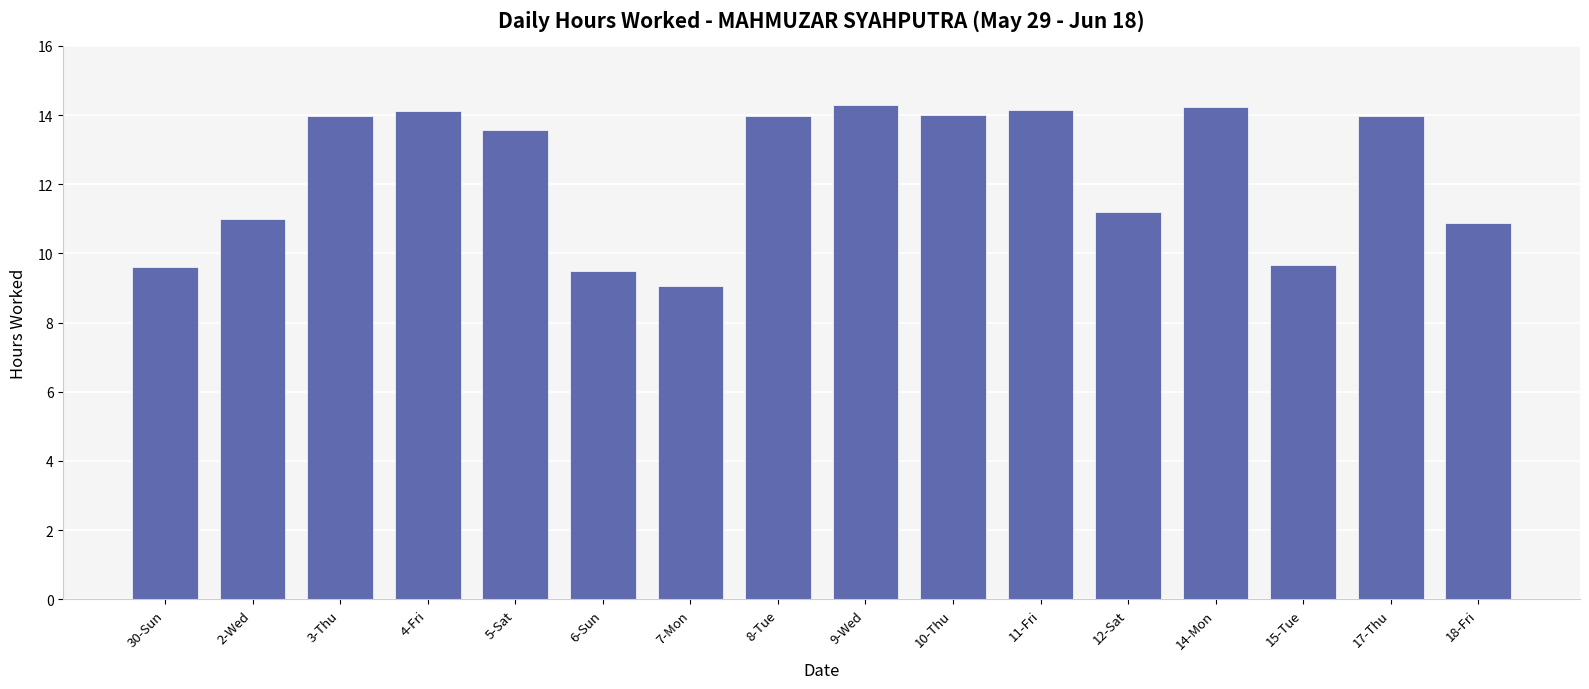

What is the sum of the values at 4-Fri and 9-Wed?

28.4